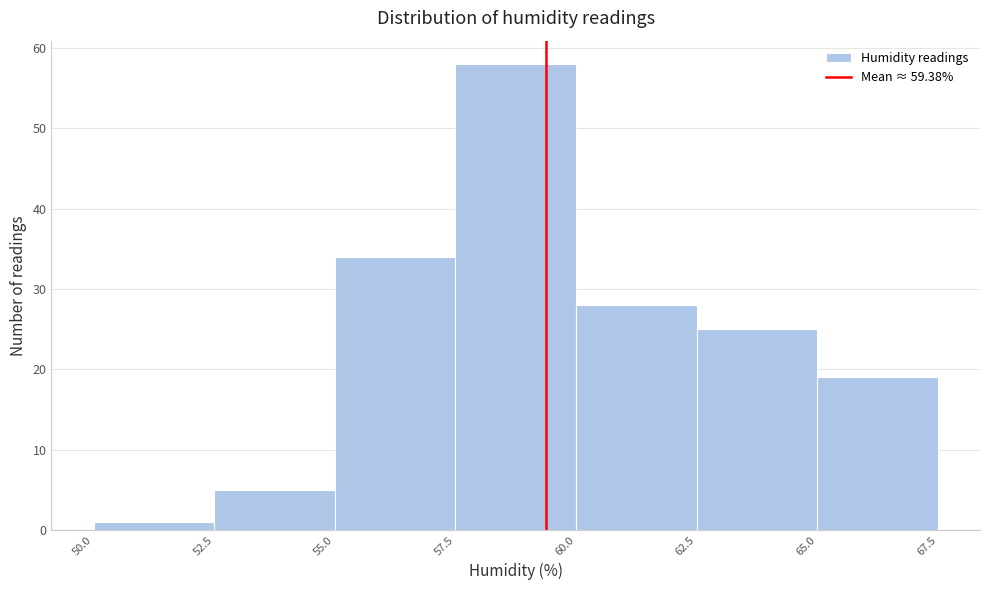

Reading left to right, transcribe this chart: for each bar, give the range it covers on the x-axis and its height. The values are not printed on the chart, so give them approximately, as read against the axis.

50.0 to 52.5: 1
52.5 to 55.0: 5
55.0 to 57.5: 34
57.5 to 60.0: 58
60.0 to 62.5: 28
62.5 to 65.0: 25
65.0 to 67.5: 19